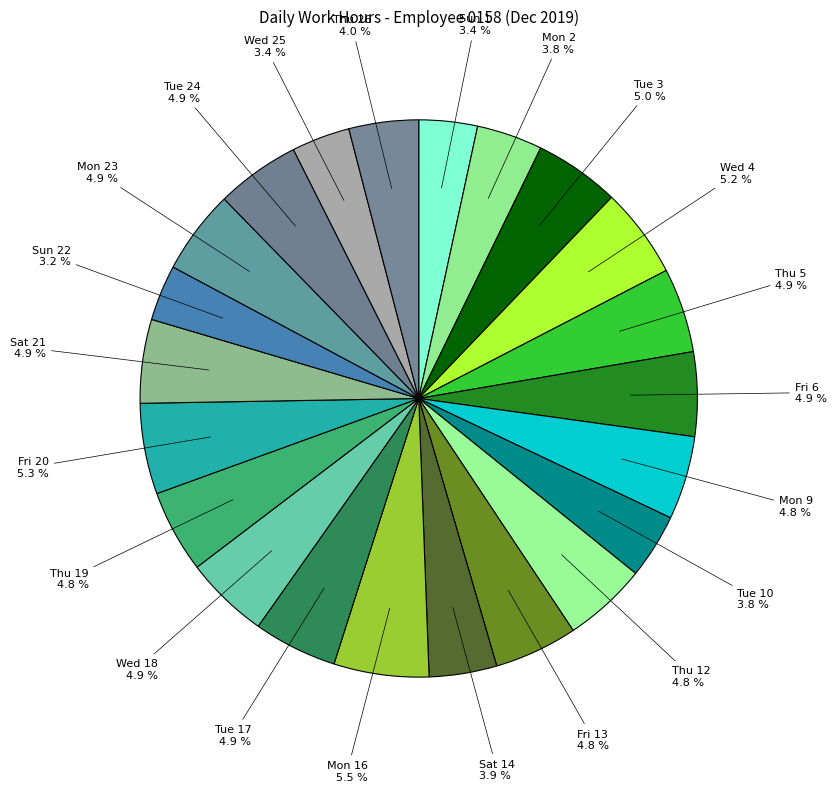

Does Tue 17 account for over 50% of the chart?

No